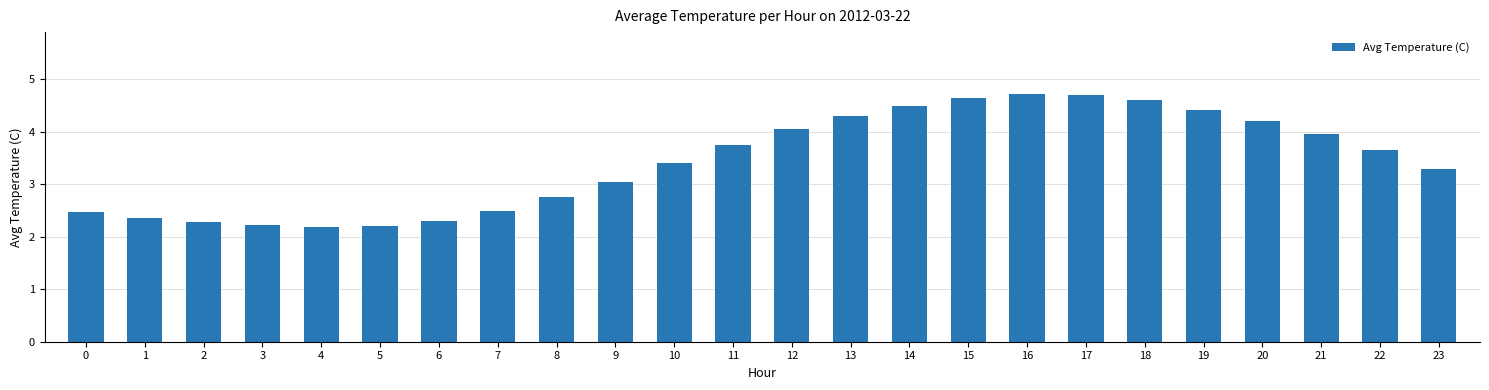

Where is the data nearest to the value 3?

9